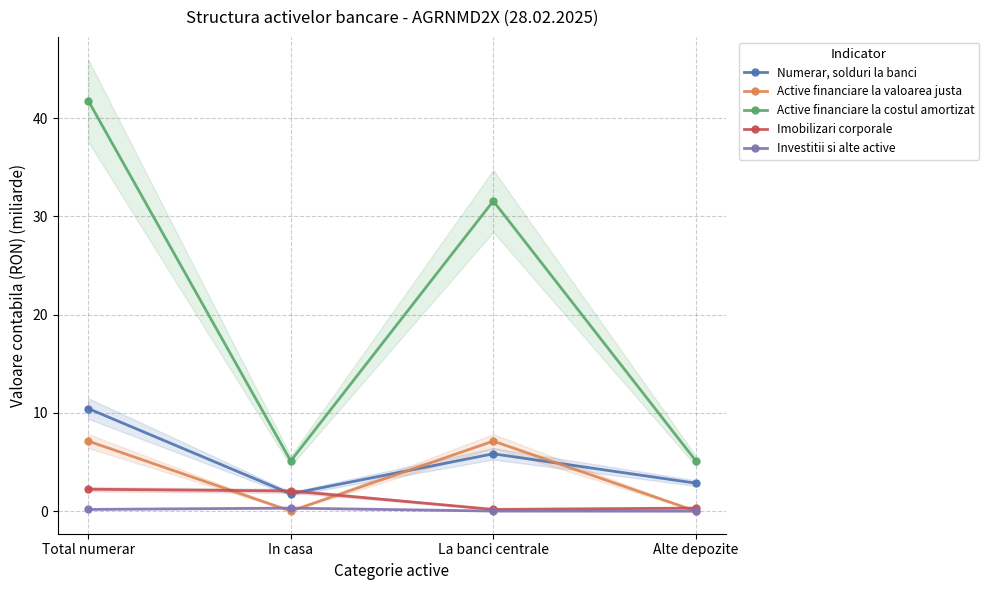

What is the highest value of the Active financiare la valoarea justa series?

7.1